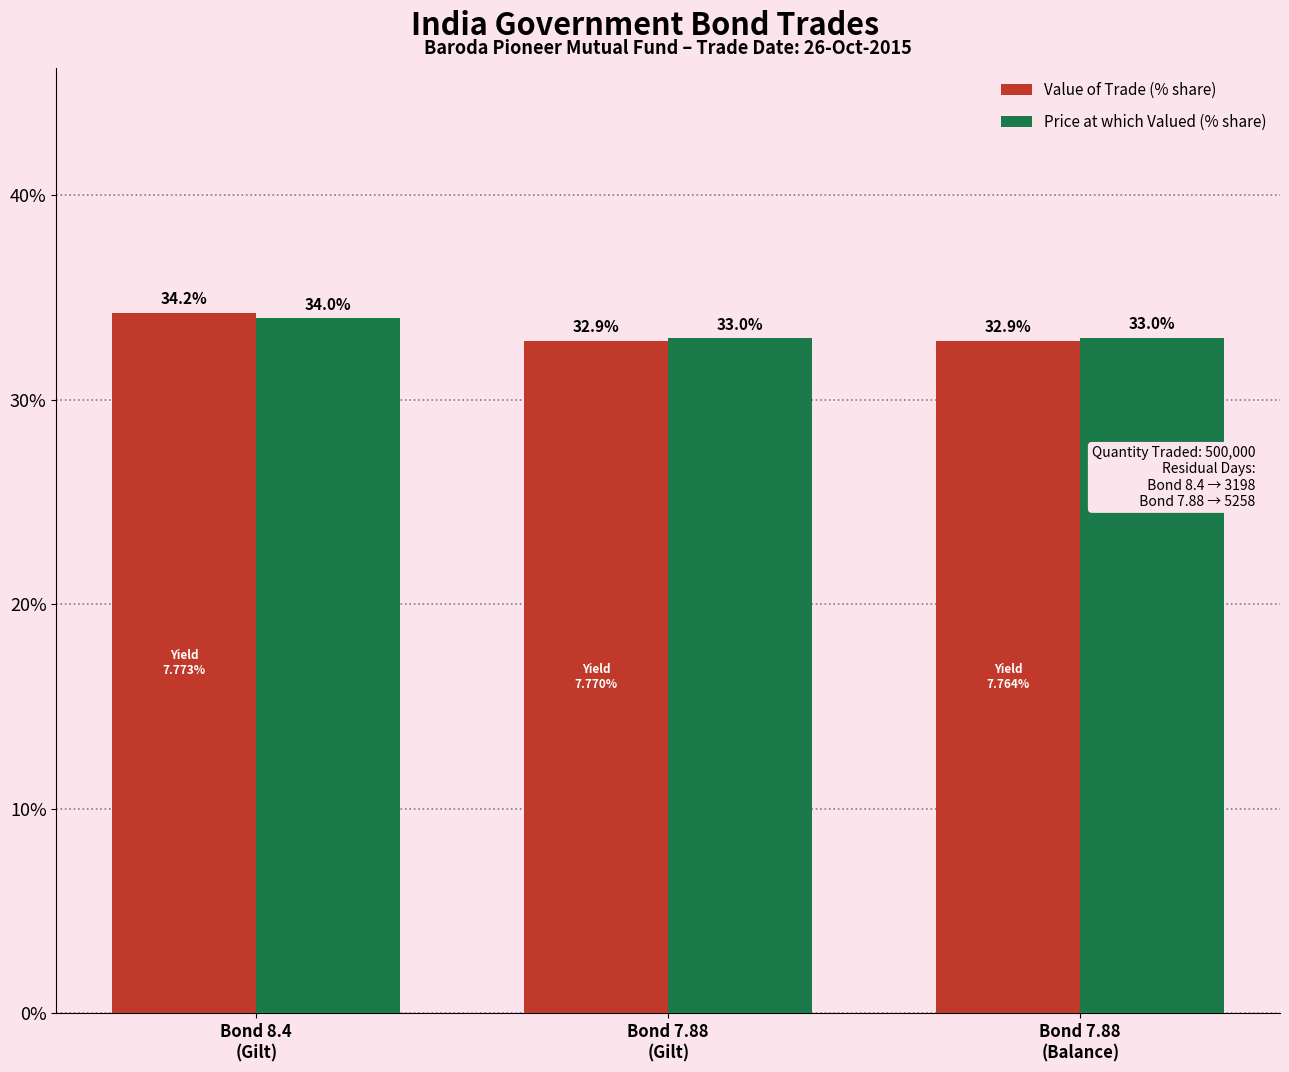

What is the lowest value of the Price at which Valued (% share) series?

33.0